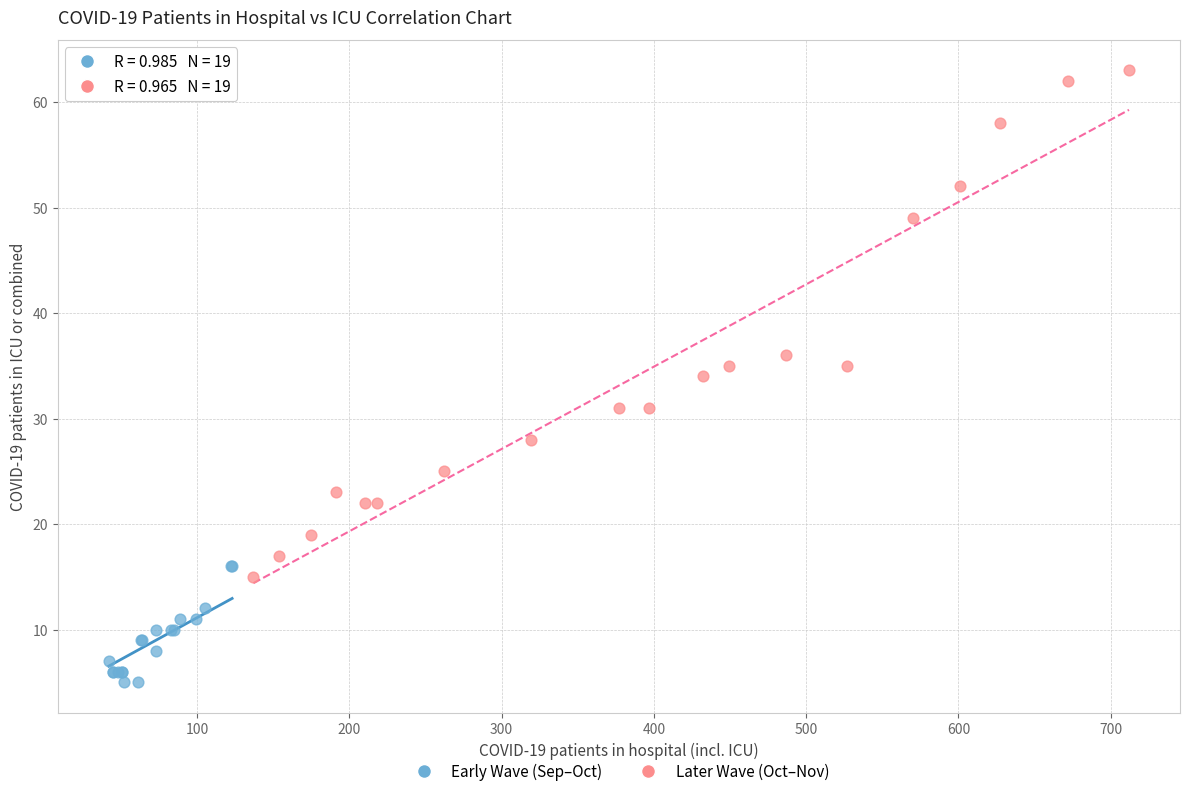

Which series contains the lowest Y value?

Early Wave (Sep–Oct)